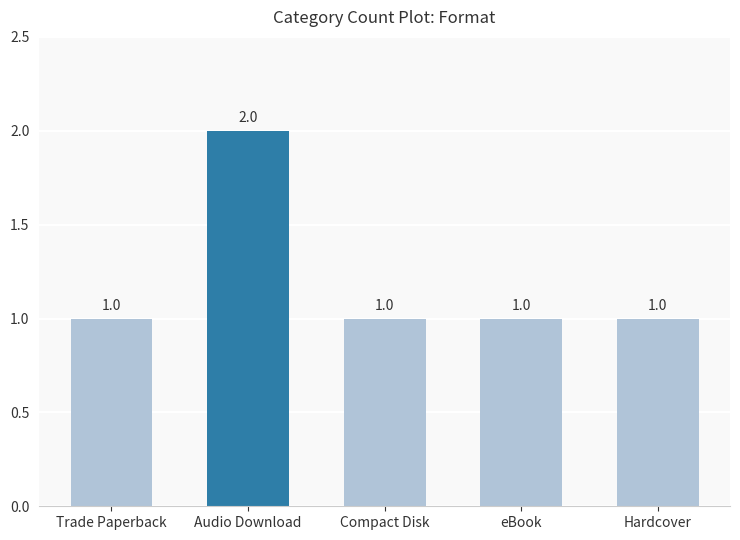

The value at eBook is 1. True or false?

True